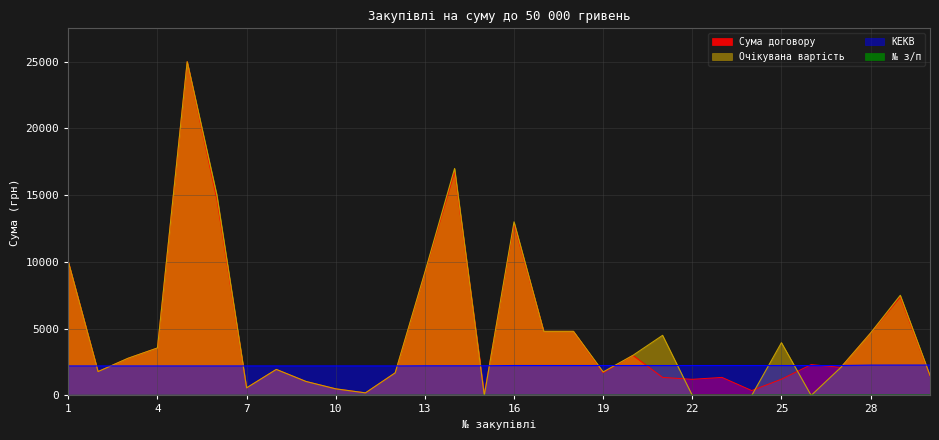

True or false: КЕКВ has more than 0 points higher than both neighbors.

False